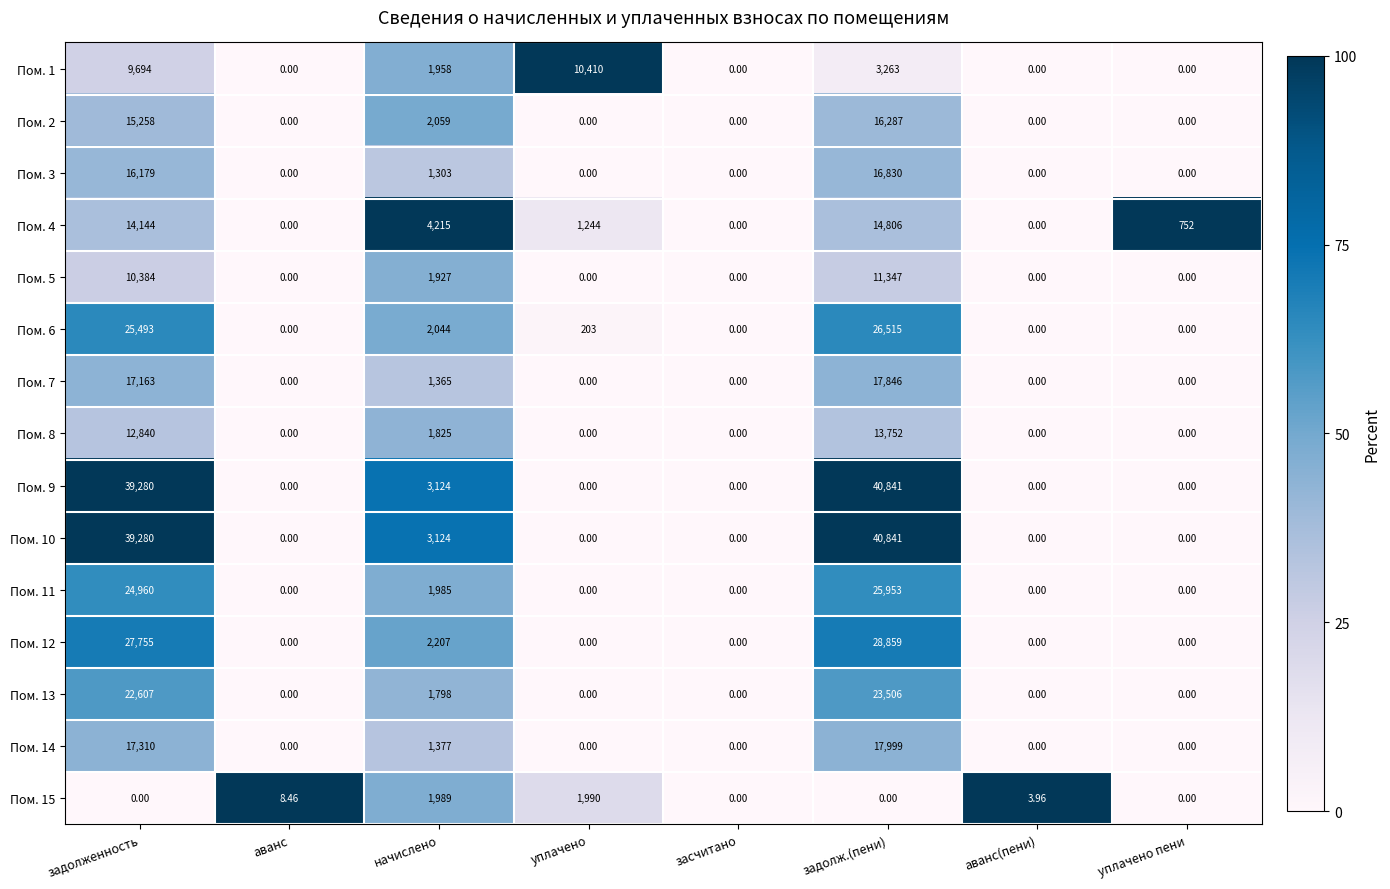

What is the difference between the highest and lowest values at задолженность?

39280.0